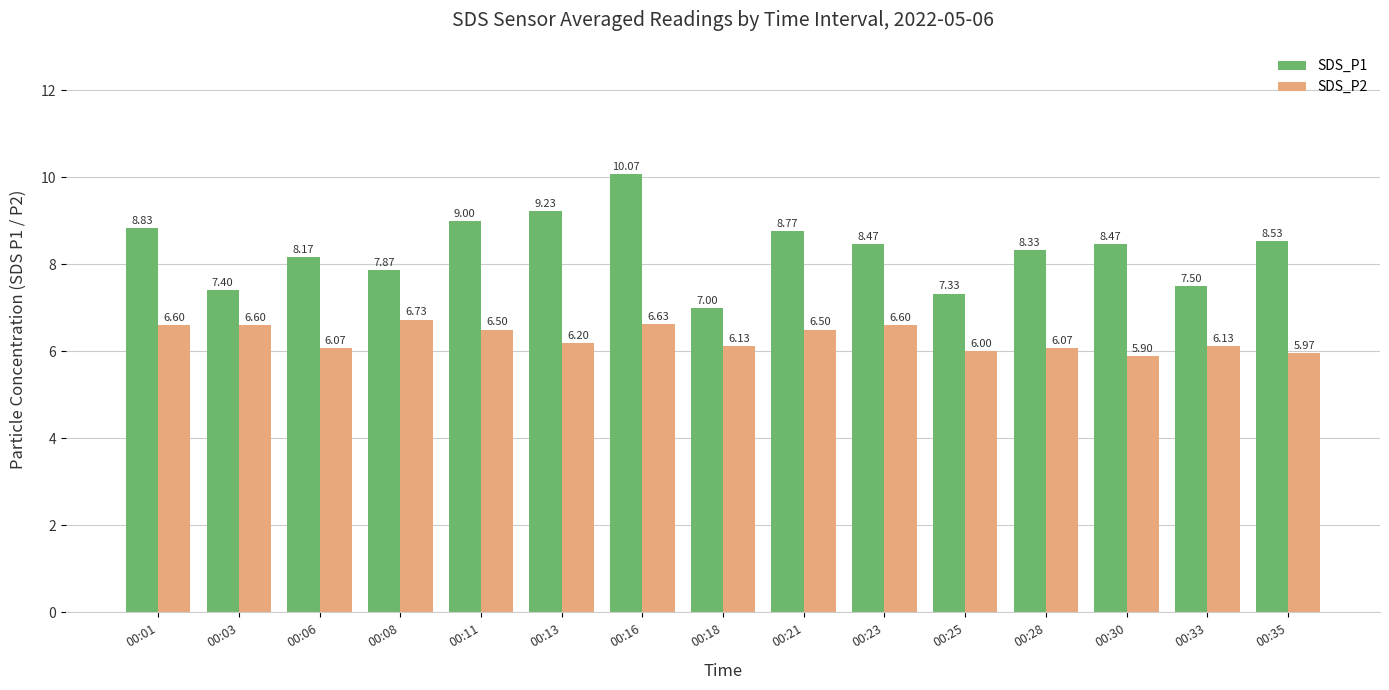

What is the spread (max minus min) of values at 00:01?

2.2